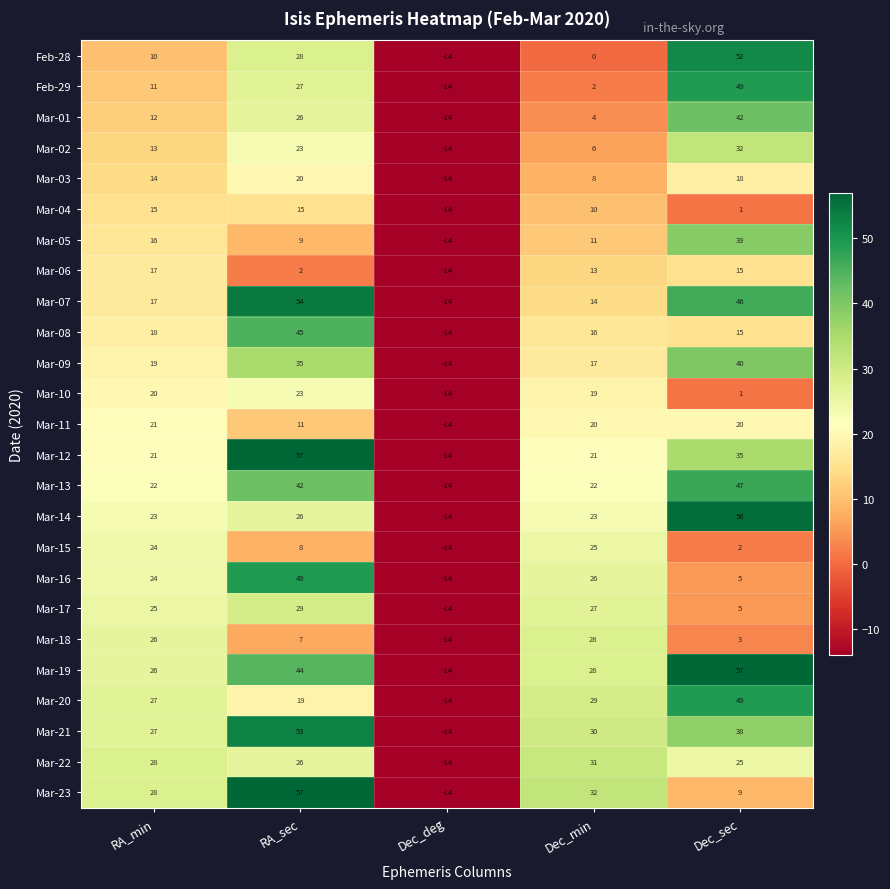

List the labels in order of Mar-17 value, largest first.

RA_sec, Dec_min, RA_min, Dec_sec, Dec_deg